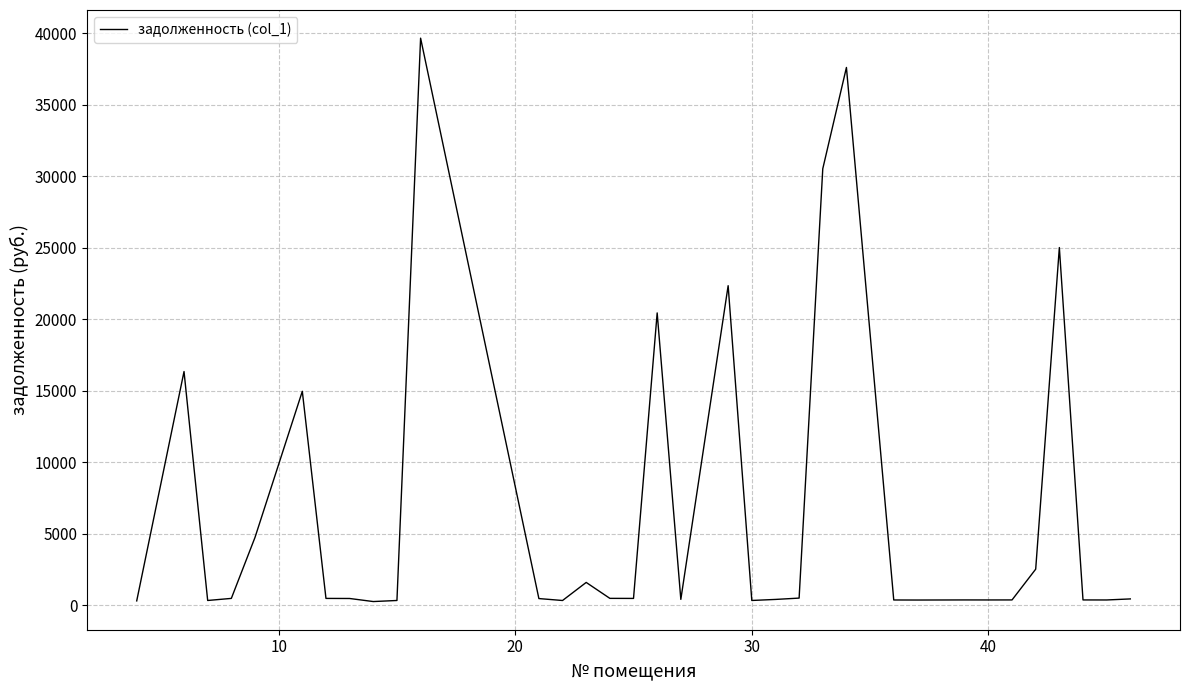

What is the average value?

6601.1